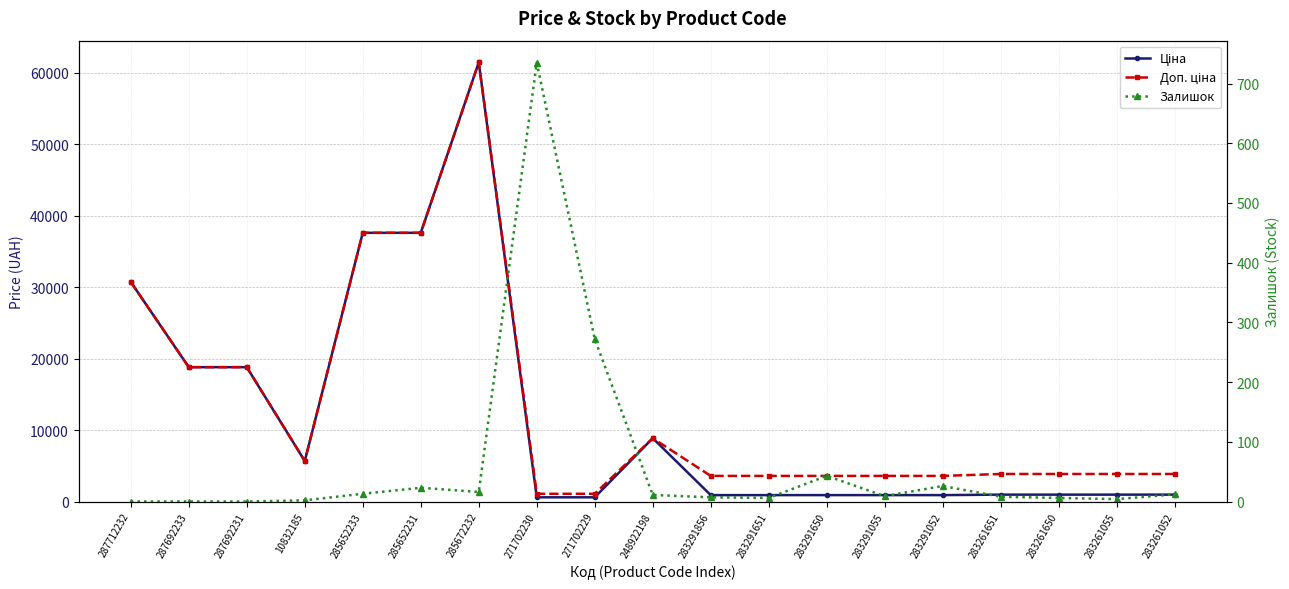

What is the value of the Залишок point at the 7th from the left?

16.0